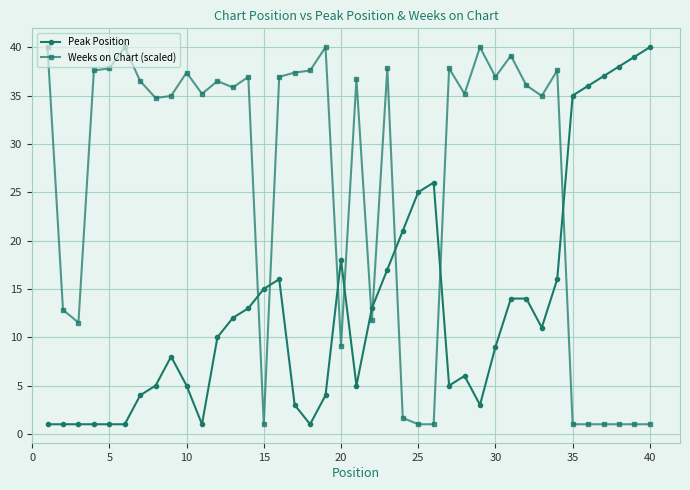

What is the average value of the Weeks on Chart (scaled) series?

25.6